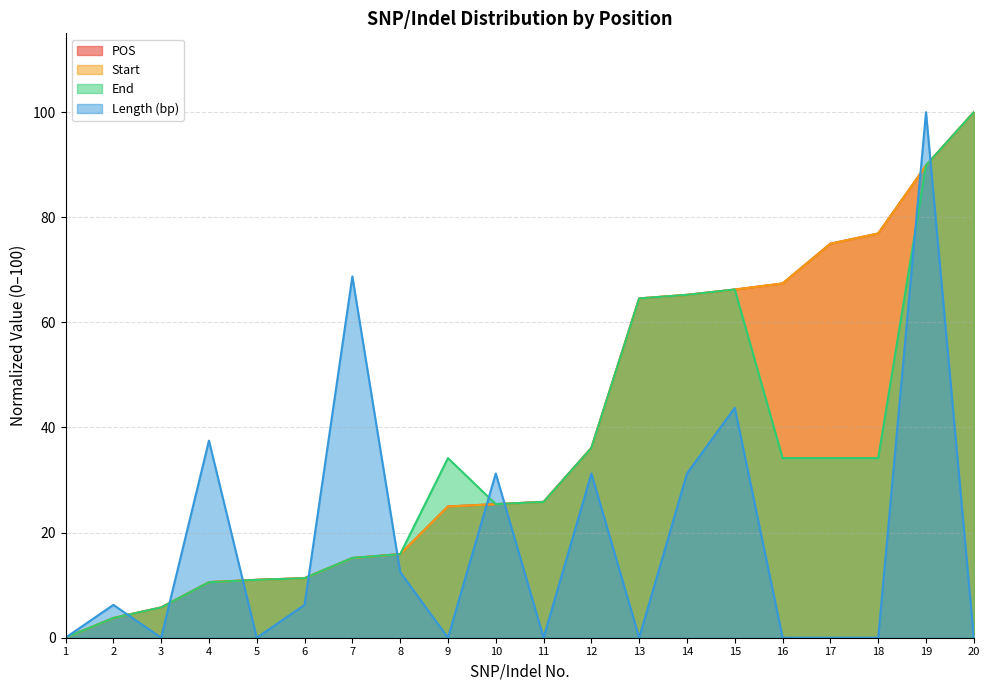

What is the value of the Start point at the 3rd from the left?

5.8